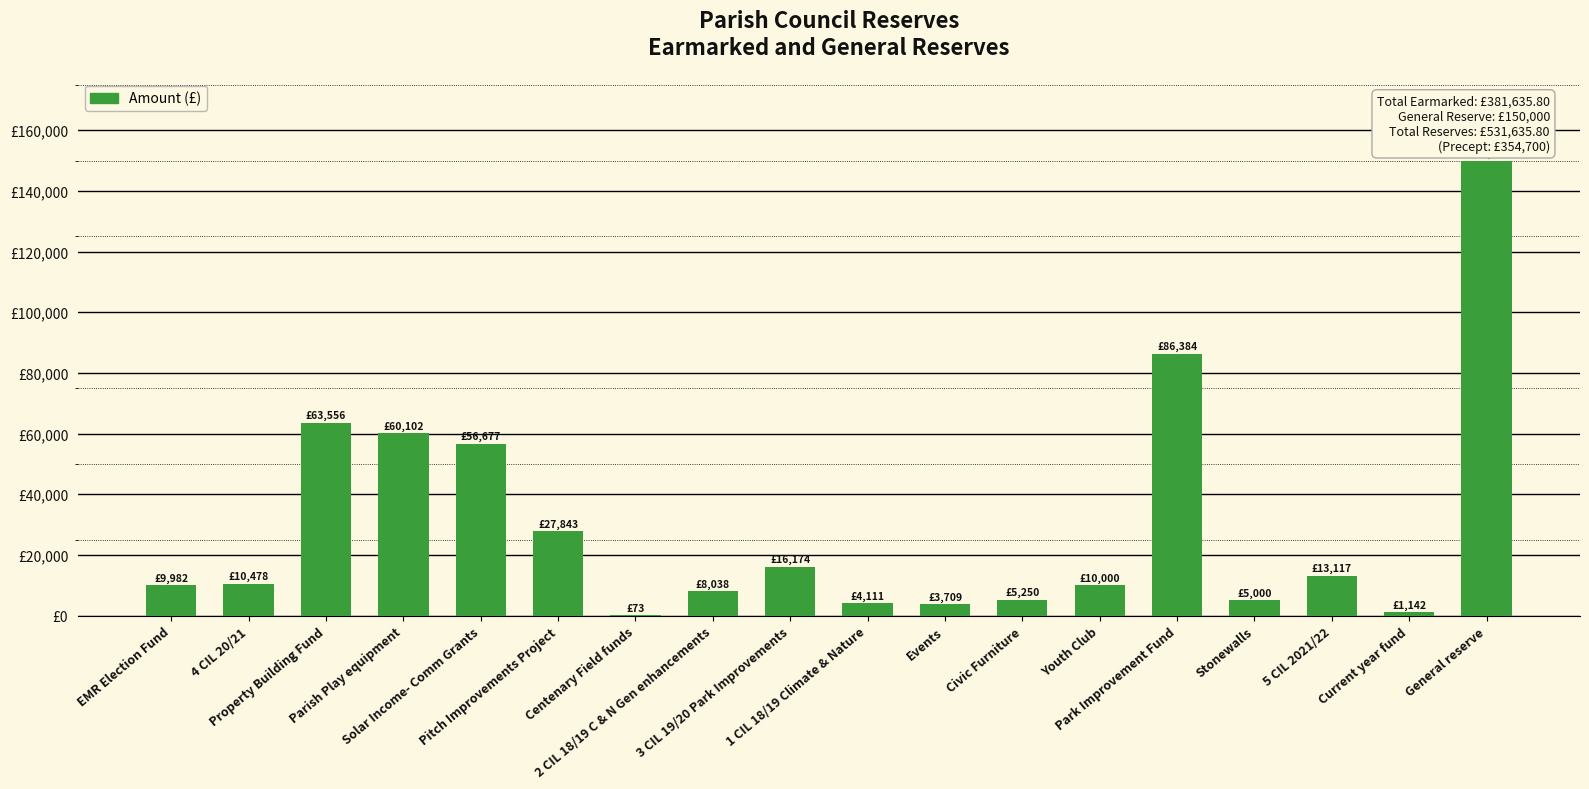

What is the value of the 15th bar from the left?

5000.0